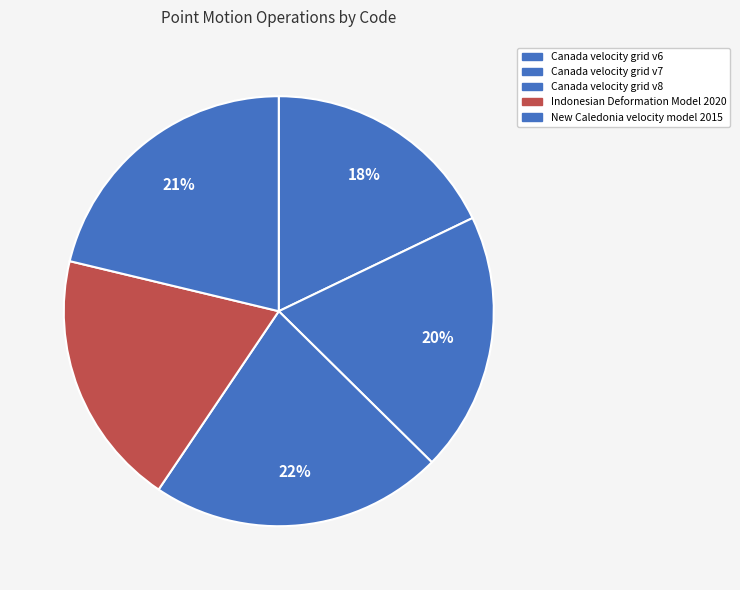

Between New Caledonia velocity model 2015 and Canada velocity grid v8, which is larger?

Canada velocity grid v8